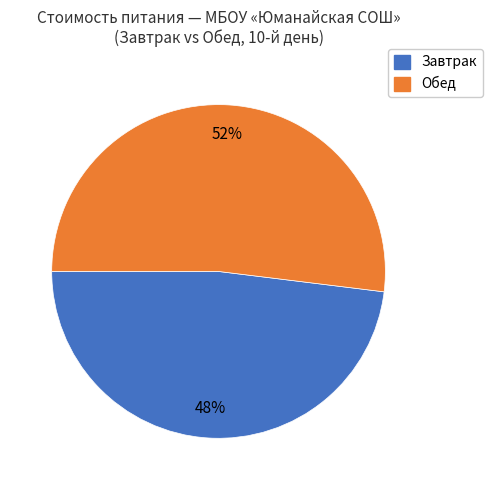

To the nearest percent, what is the average slice percentage?

50%